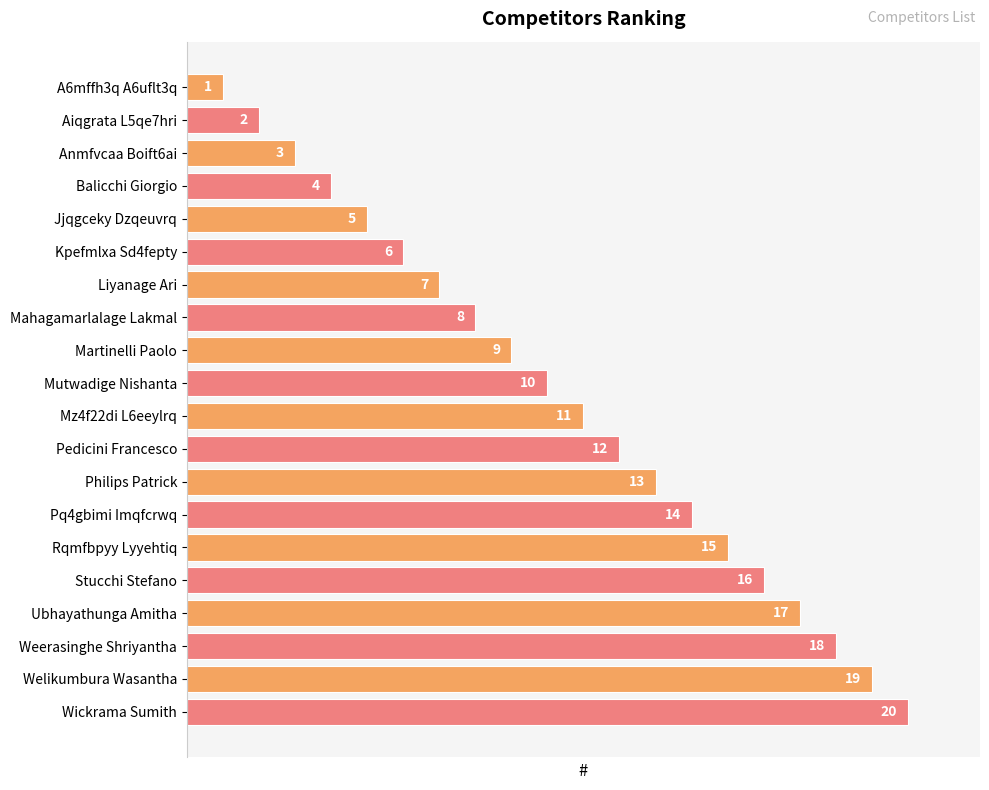

At which label is the value closest to 10?

Mutwadige Nishanta